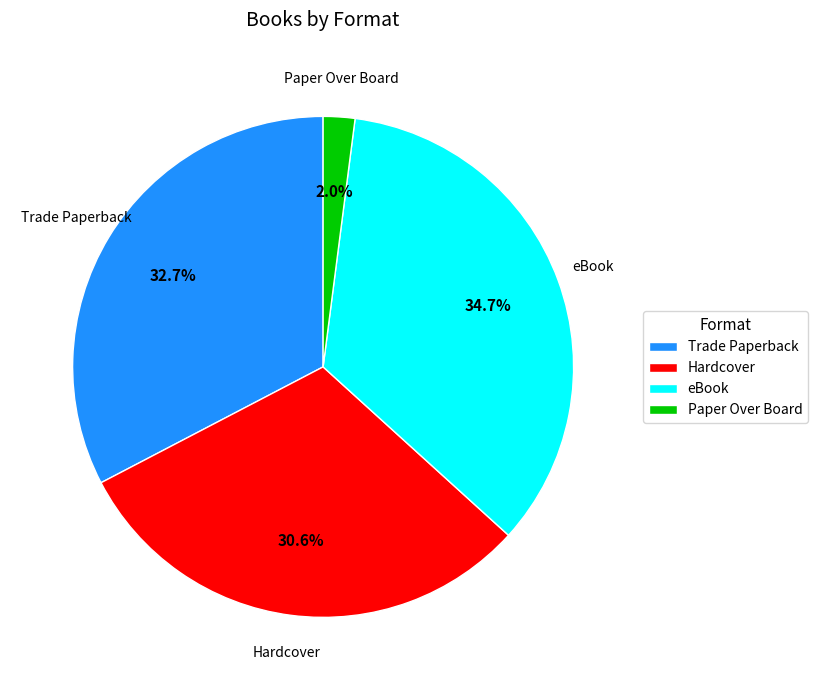

What is the smallest slice in the pie chart?

Paper Over Board